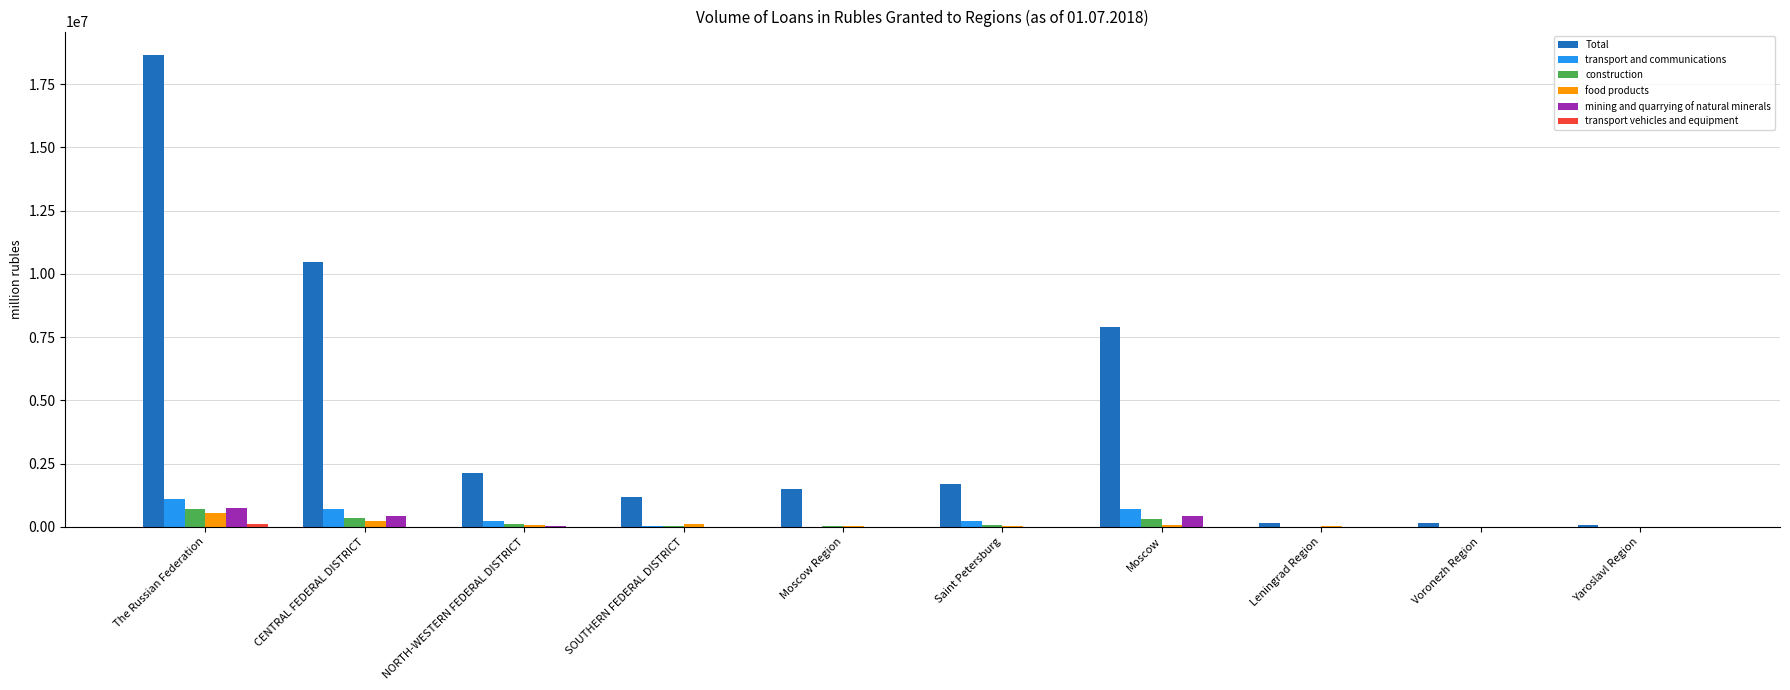

At which category does the chart reach its peak across all series?

The Russian Federation